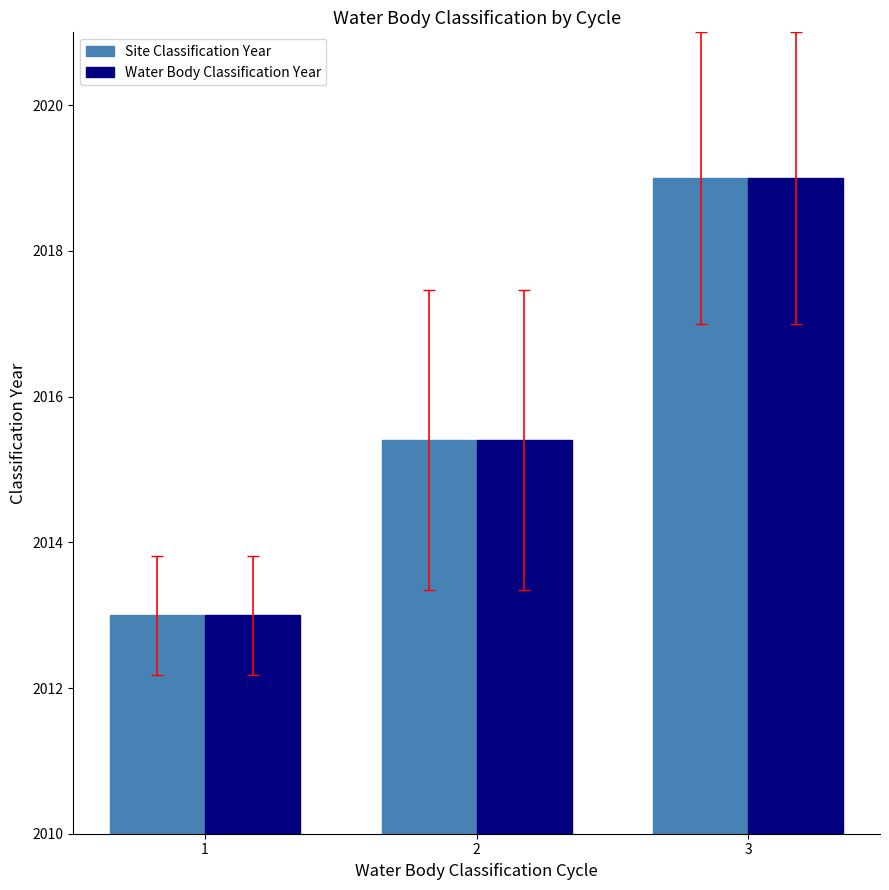

What are all the series names shown in the legend?

Site Classification Year, Water Body Classification Year